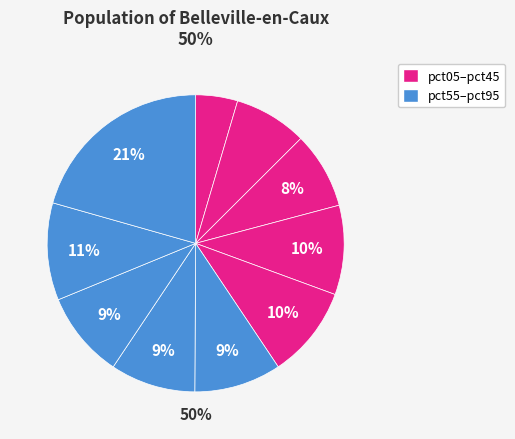

Is the sum of pct15 and pct45 greater than half?

No